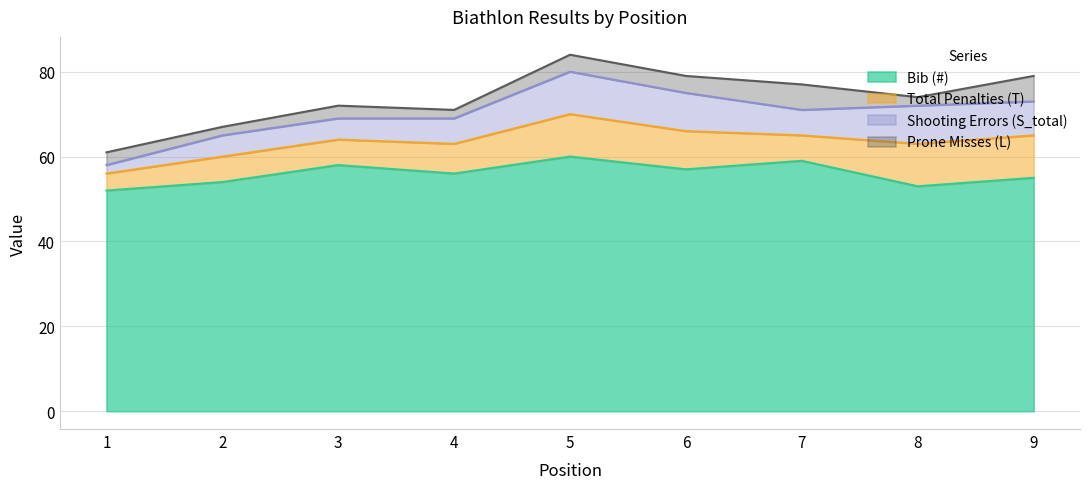

How many Prone Misses (L) values are between 2 and 4?

7